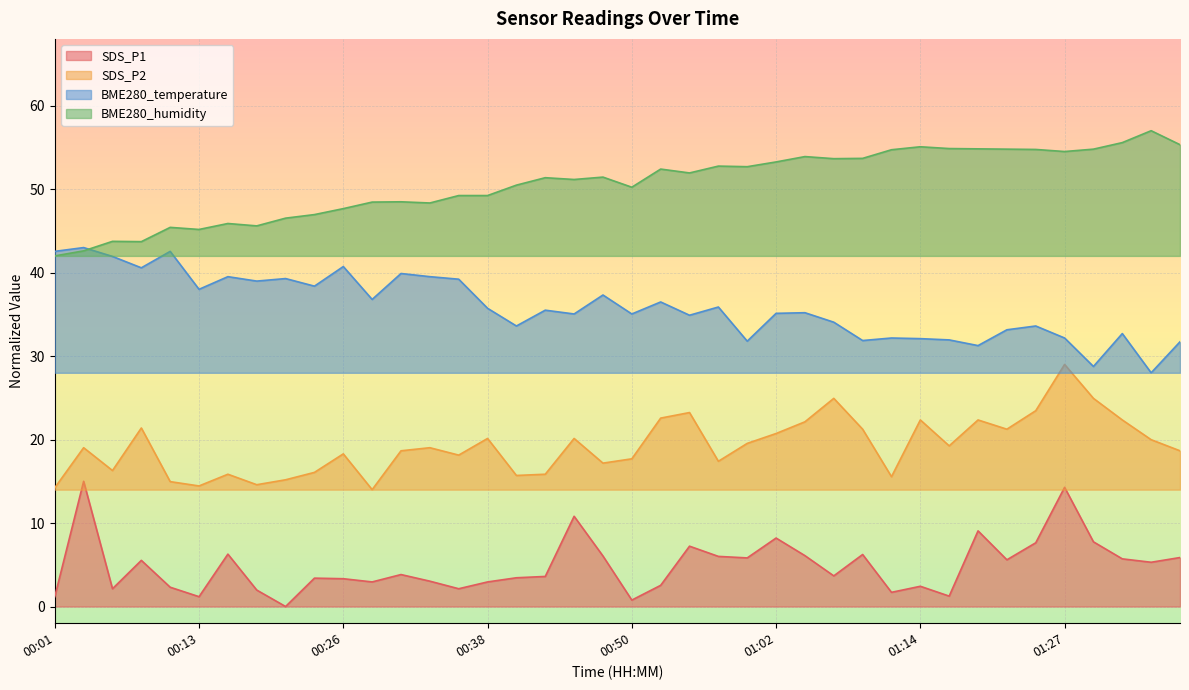

True or false: SDS_P1 and SDS_P2 intersect in this chart.

False